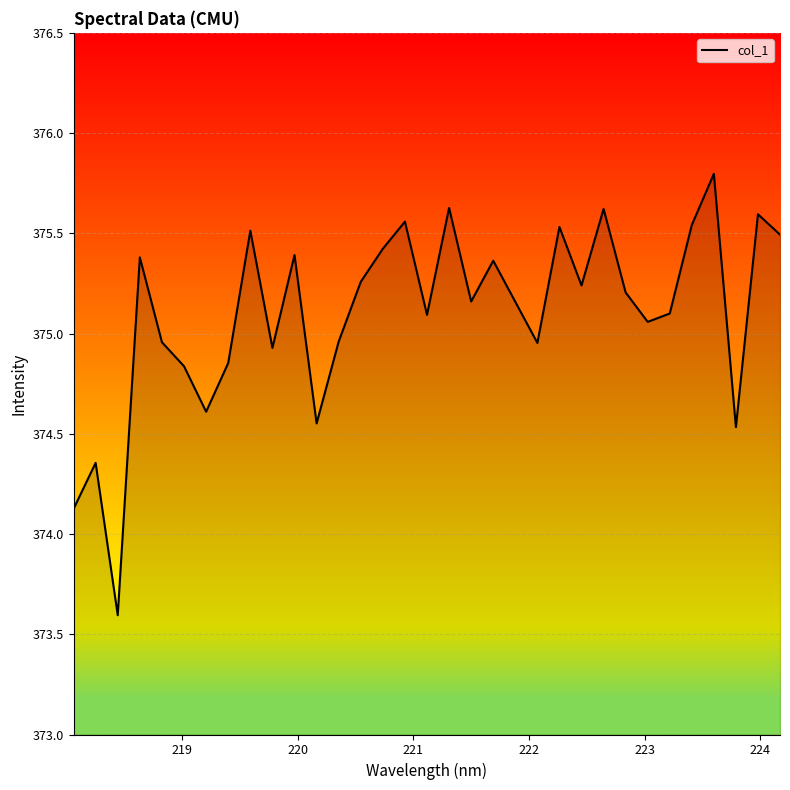

How many data points does each series have?

33